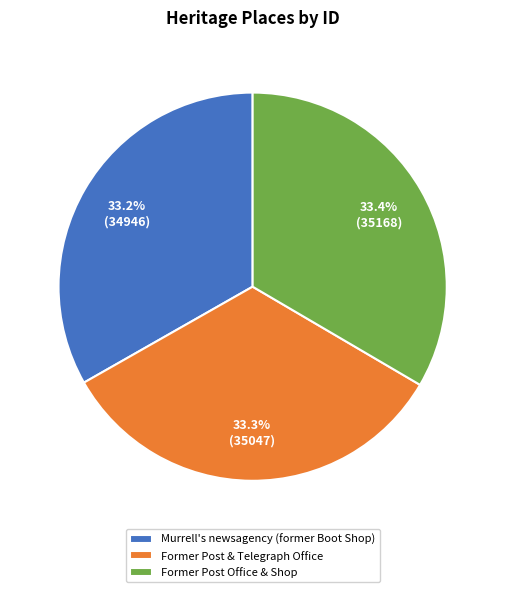

Combined, do Former Post Office & Shop and Murrell's newsagency (former Boot Shop) account for over 50%?

Yes